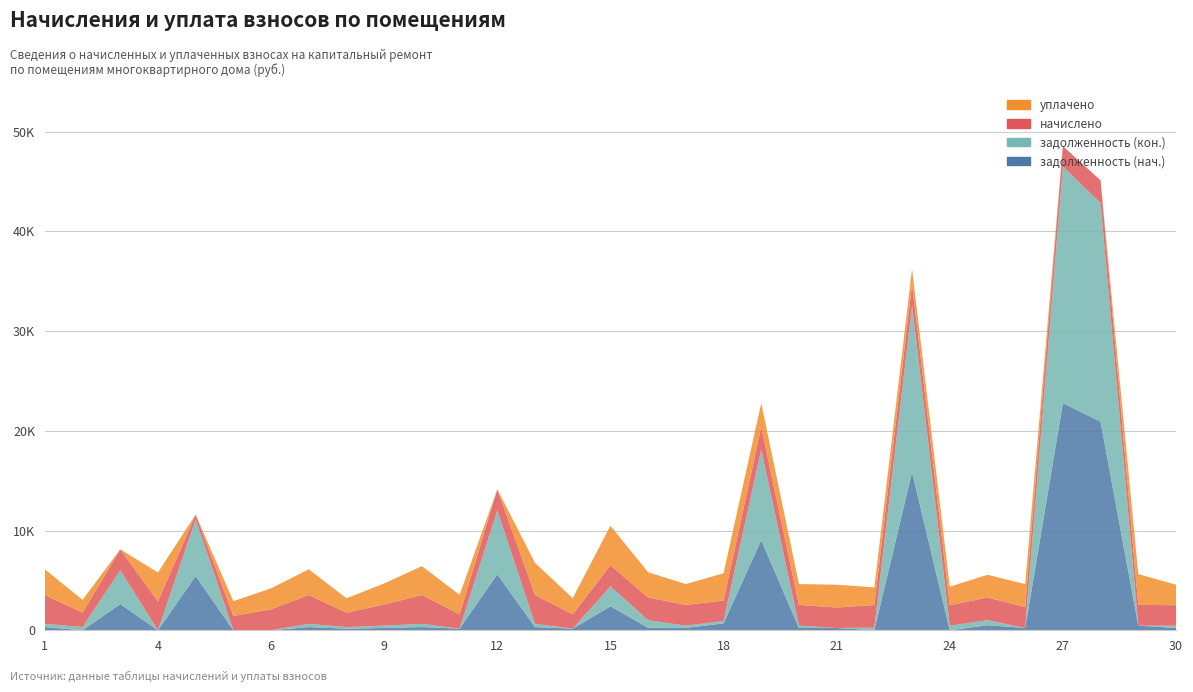

Reading right to left, transcribe all the data shown in this chart.

задолженность (нач.): 30=228.4	29=463.2	28=20919.4	27=22774.9	26=231.6	25=506.4	24=0.0	23=15870.2	22=5.6	21=228.4	20=231.6	19=9034.5	18=693.3	17=231.6	16=252.8	15=2407.5	14=160.6	13=321.7	12=5620.7	11=160.6	10=321.7	9=234.8	8=160.6	7=321.7	6=0.0	5=0.0	4 к.7=5442.8	4=0.0	3=2631.6	2=0.0	1=321.7
задолженность (кон.): 30=229.2	29=0.0	28=21923.3	27=23719.7	26=0.0	25=507.1	24=456.4	23=16745.1	22=253.2	21=0.0	20=231.6	19=9114.1	18=229.3	17=231.6	16=759.2	15=2002.4	14=0.0	13=321.7	12=6400.8	11=0.0	10=321.7	9=234.8	8=160.6	7=321.7	6=0.0	5=0.0	4 к.7=5668.5	4=0.0	3=3373.9	2=321.2	1=321.7
начислено: 30=2055.9	29=2084.5	28=2275.3	27=2055.9	26=2084.5	25=2275.3	24=2055.9	23=2084.5	22=2275.3	21=2055.9	20=2084.5	19=2261.0	18=2055.9	17=2084.5	16=2275.3	15=2113.1	14=1445.3	13=2895.4	12=2113.1	11=1445.3	10=2895.4	9=2113.1	8=1445.3	7=2895.4	6=2103.6	5=1445.3	4 к.7=491.3	4=2895.4	3=2113.1	2=1445.3	1=2895.4
уплачено: 30=2055.9	29=3082.9	28=0.0	27=0.0	26=2316.1	25=2276.5	24=1857.6	23=1550.0	22=1769.7	21=2284.3	20=2084.5	19=2366.7	18=2741.2	17=2084.5	16=2528.1	15=3956.2	14=1615.3	13=3217.1	12=0.0	11=1943.2	10=2895.4	9=2113.1	8=1445.3	7=2573.7	6=2103.6	5=1471.7	4 к.7=0.0	4=2895.4	3=0.0	2=1283.8	1=2573.7